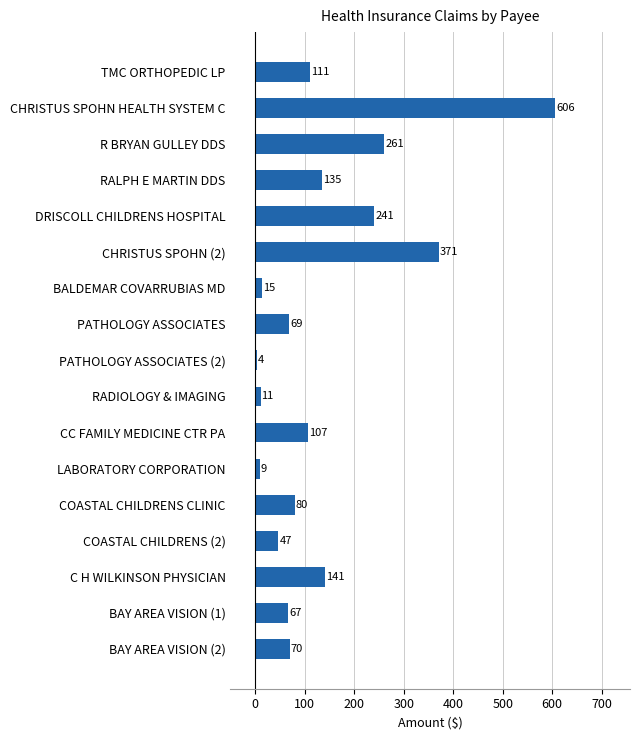

Rank the categories by value from highest to lowest.

CHRISTUS SPOHN HEALTH SYSTEM C, CHRISTUS SPOHN (2), R BRYAN GULLEY DDS, DRISCOLL CHILDRENS HOSPITAL, C H WILKINSON PHYSICIAN, RALPH E MARTIN DDS, TMC ORTHOPEDIC LP, CC FAMILY MEDICINE CTR PA, COASTAL CHILDRENS CLINIC, BAY AREA VISION (2), PATHOLOGY ASSOCIATES, BAY AREA VISION (1), COASTAL CHILDRENS (2), BALDEMAR COVARRUBIAS MD, RADIOLOGY & IMAGING, LABORATORY CORPORATION, PATHOLOGY ASSOCIATES (2)